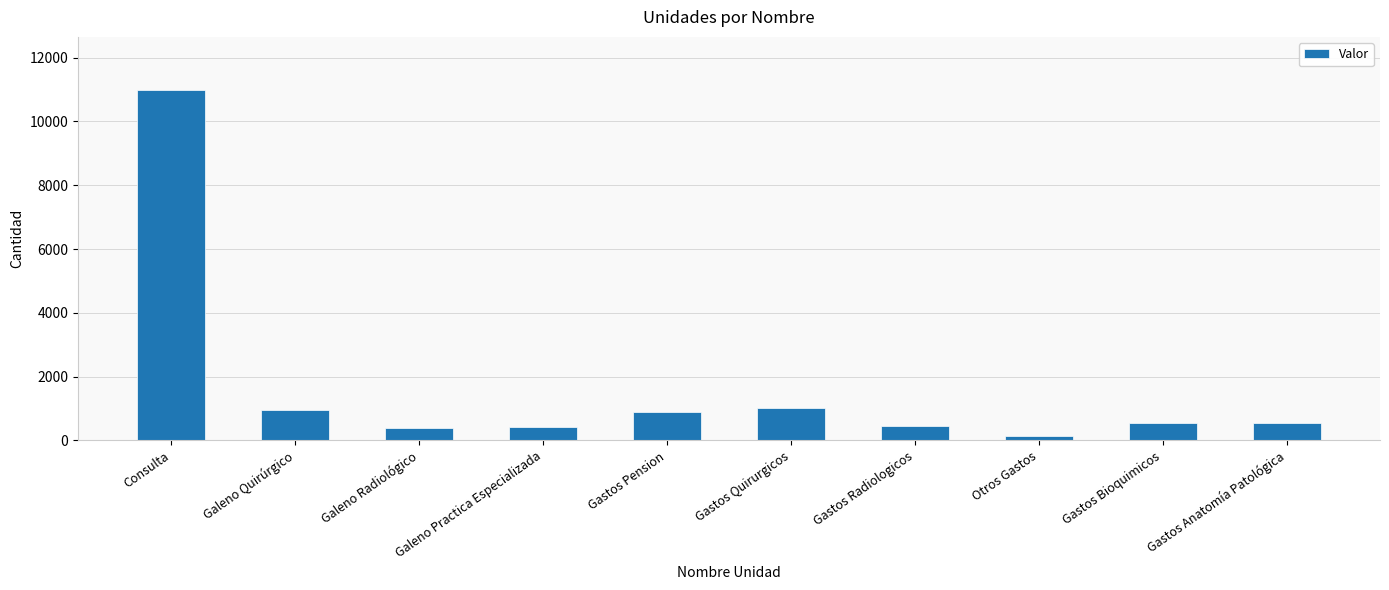

Does the chart contain stacked bars?

No